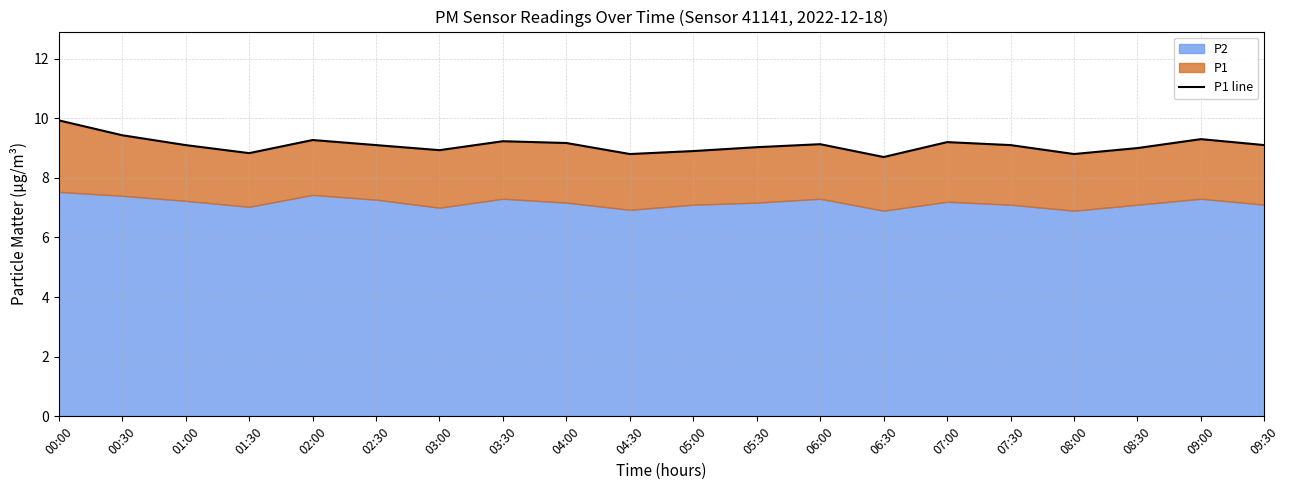

What is the value of the 8th point from the left?

9.2